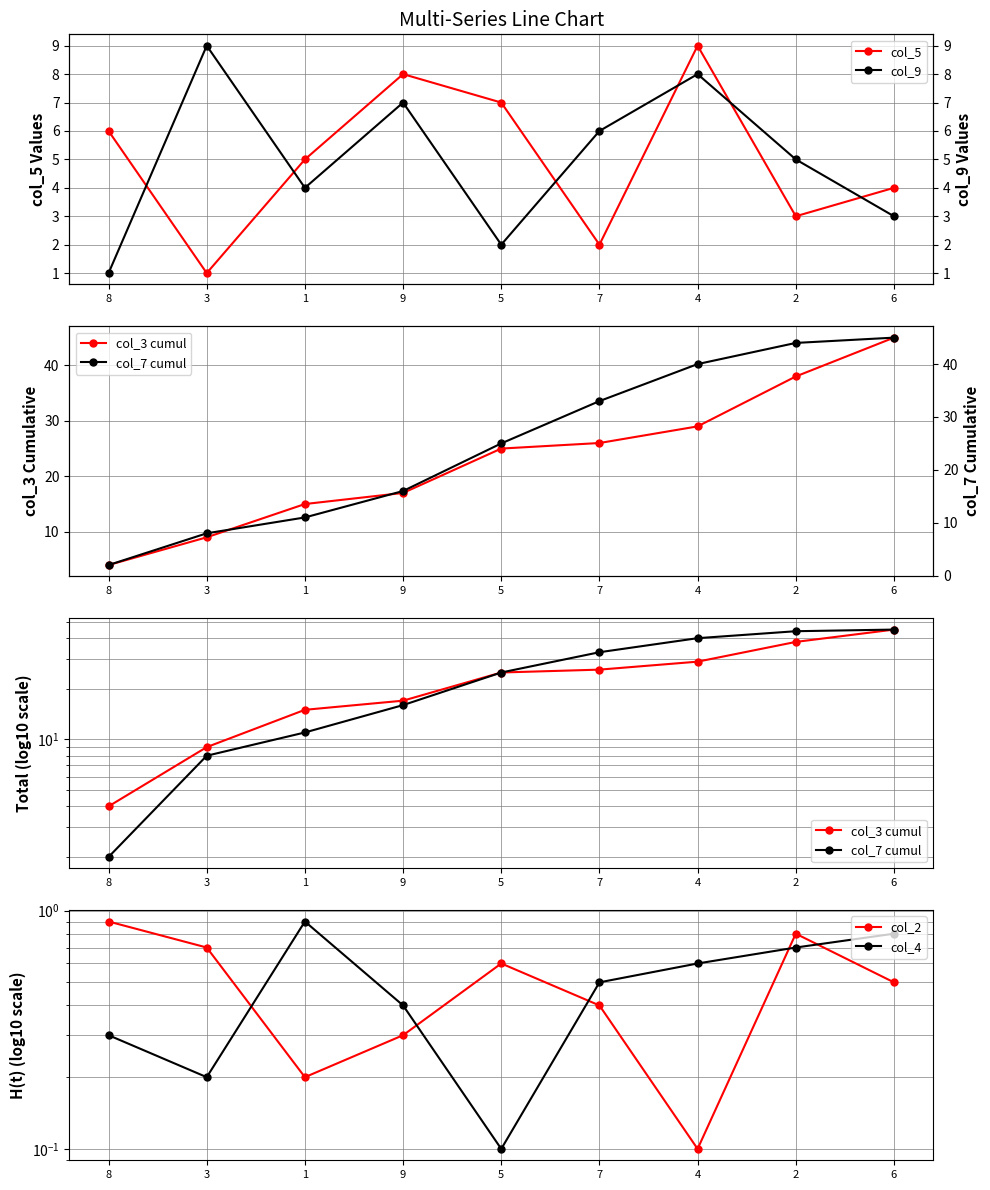

What is the difference between the second highest and minimum values in the col_3 cumul series?

34.0